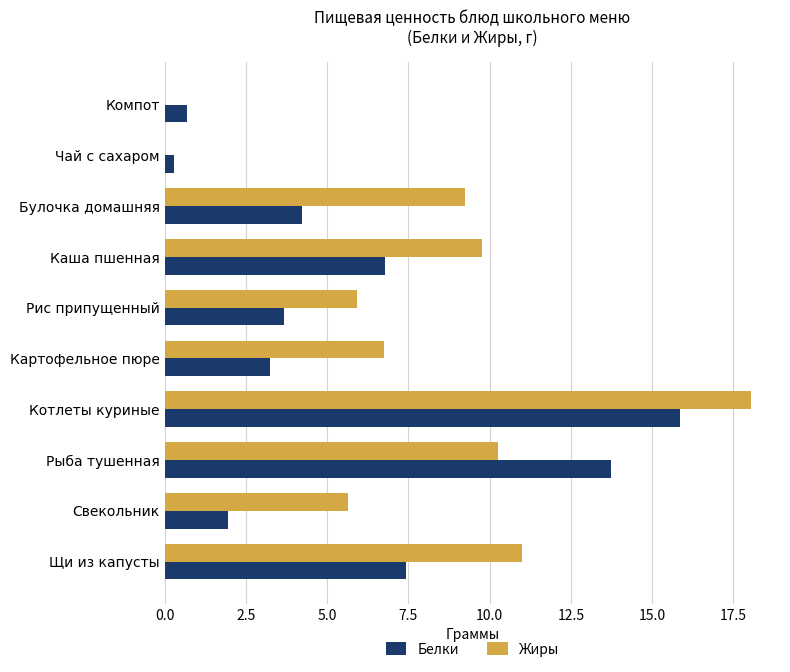

Which series has the largest total across all categories?

Жиры